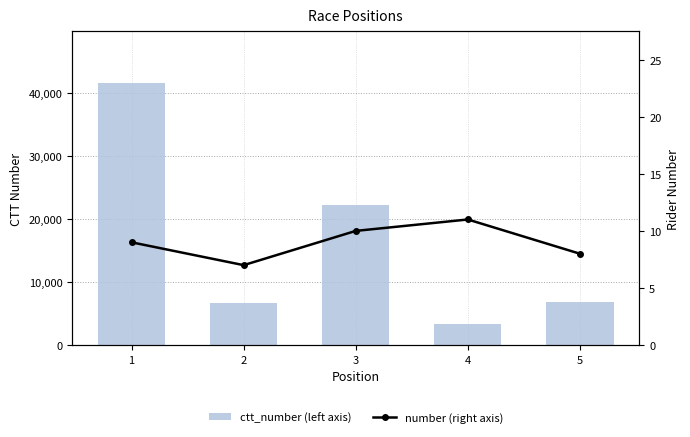

What is the greatest value displayed?

41489